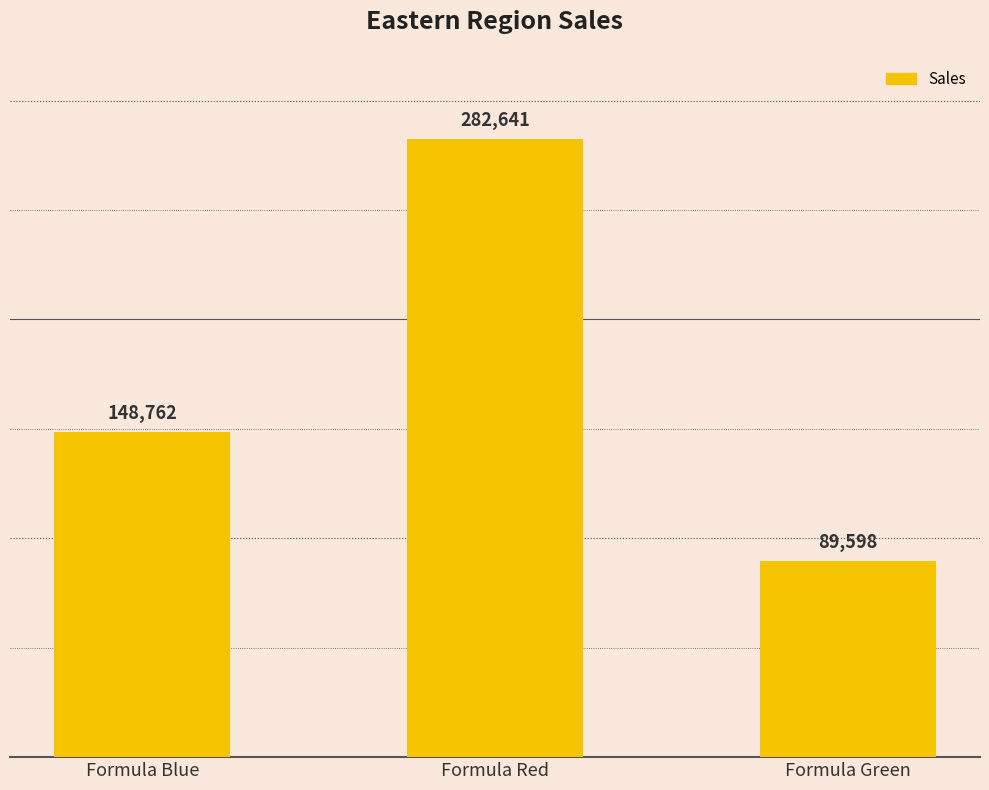

What is the minimum value shown in the chart?

89598